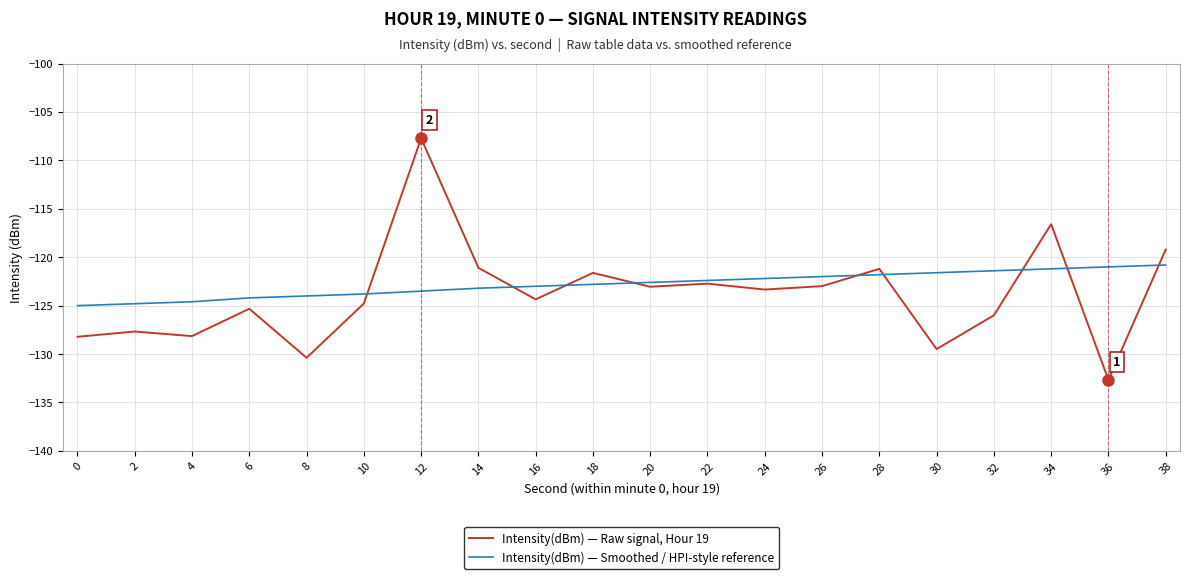

Does the chart display data point markers on the line(s)?

No